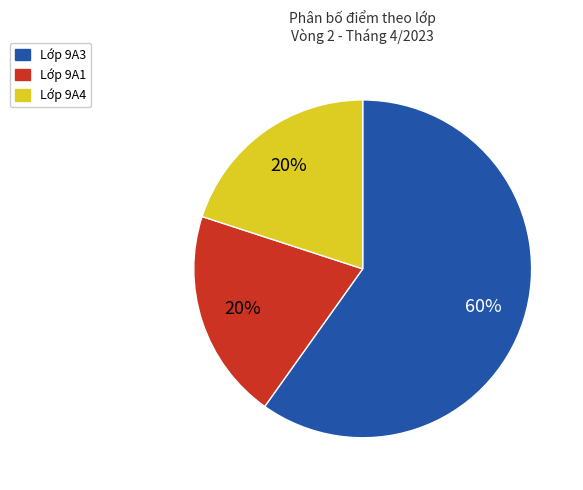

To the nearest percent, what is the difference between the largest and smallest slice percentages?

40%